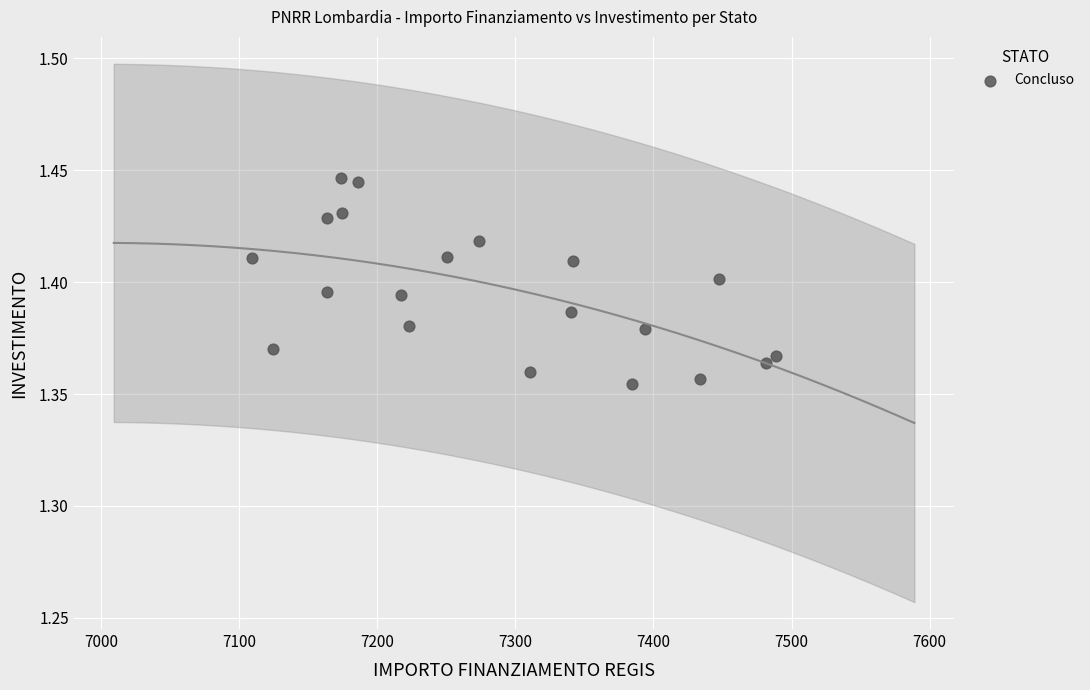

How many data points are displayed?

20